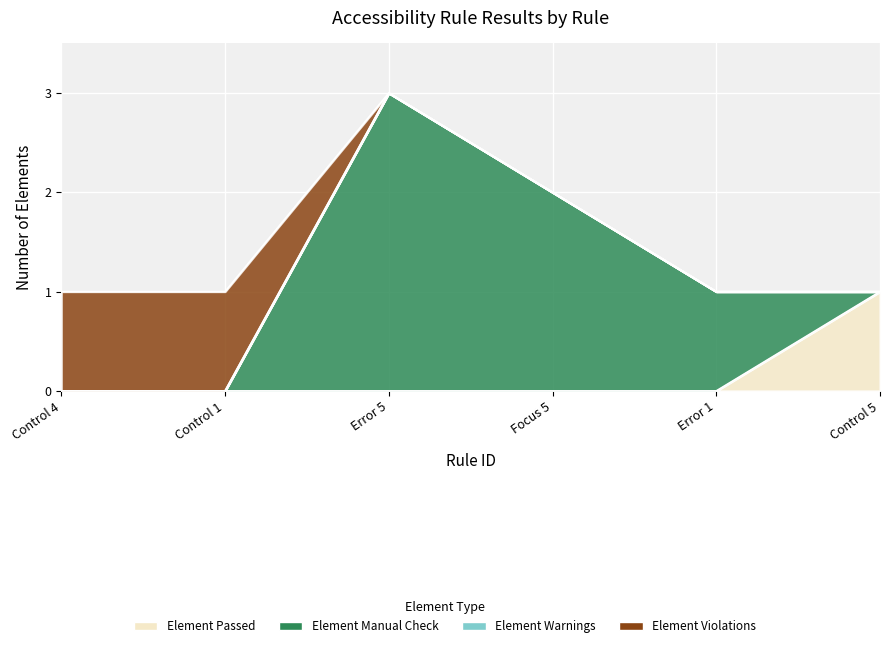

Which series has the widest spread of values?

Element Manual Check